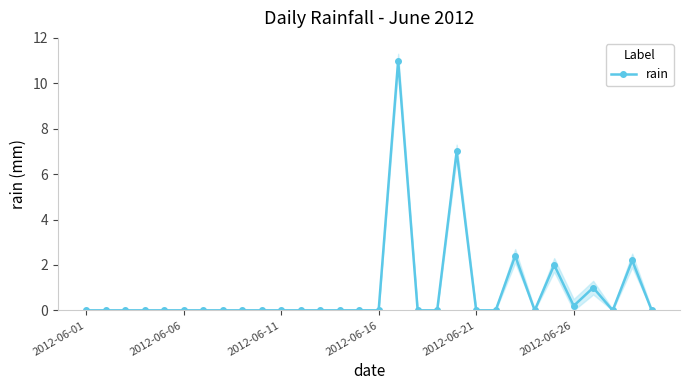

Reading left to right, what are all the values shown in this chart?

0.0	0.0	0.0	0.0	0.0	0.0	0.0	0.0	0.0	0.0	0.0	0.0	0.0	0.0	0.0	0.0	11.0	0.0	0.0	7.0	0.0	0.0	2.4	0.0	2.0	0.2	1.0	0.0	2.2	0.0